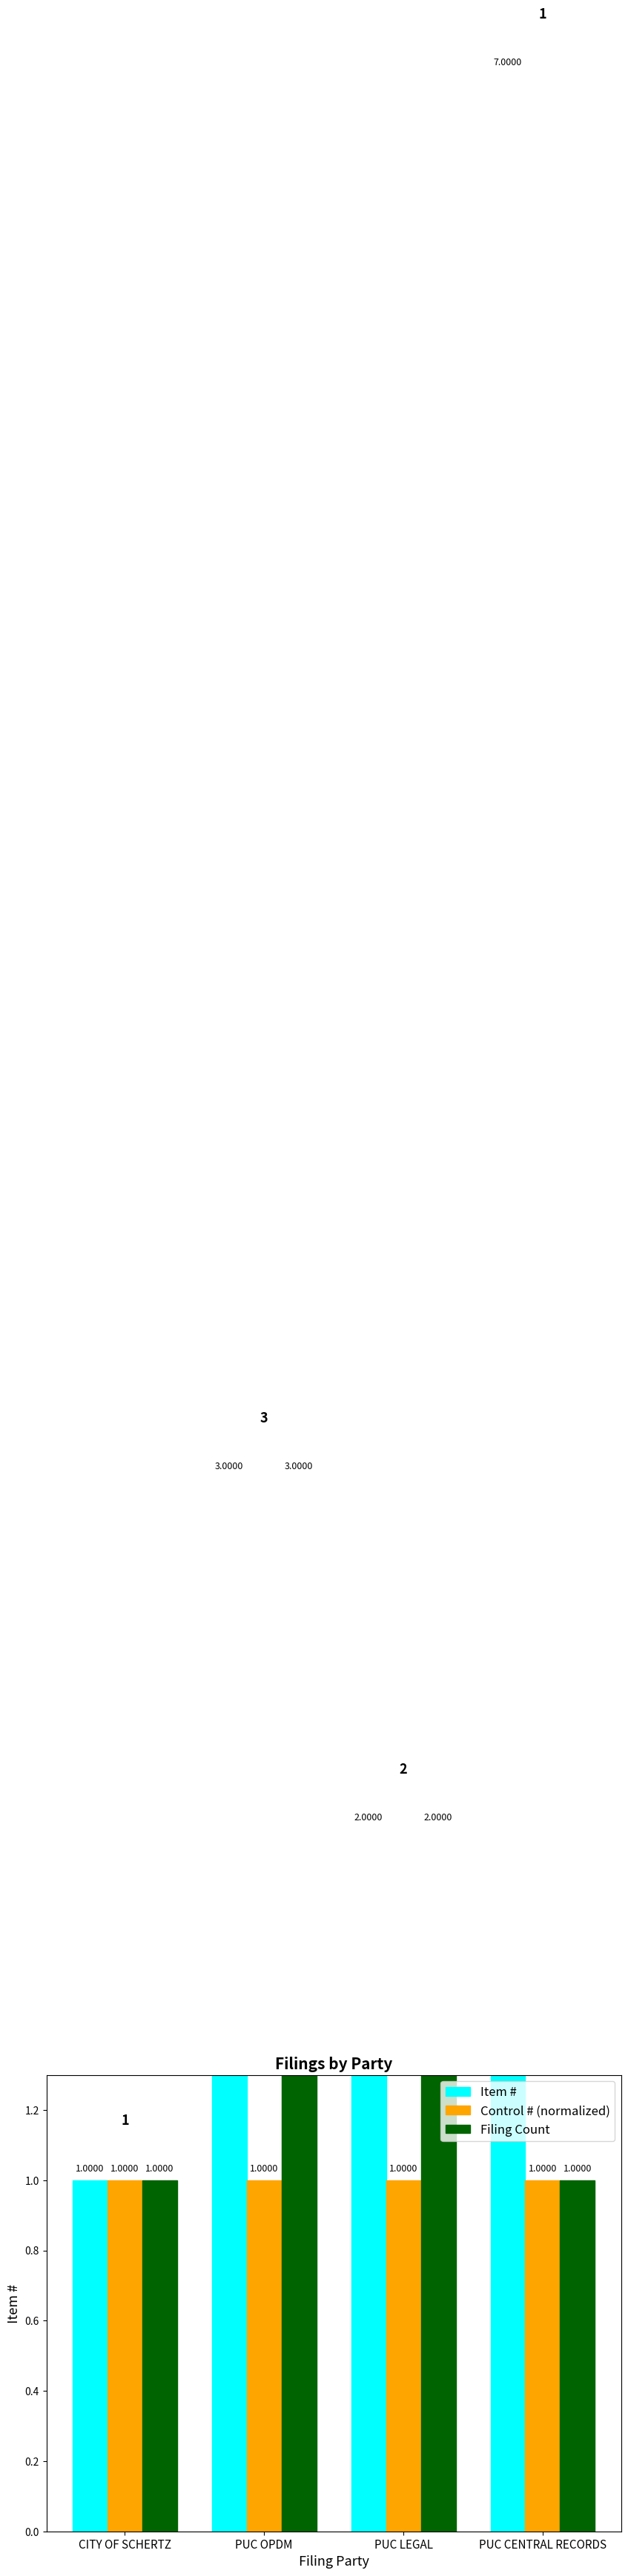

At which category does the chart reach its peak across all series?

PUC CENTRAL RECORDS